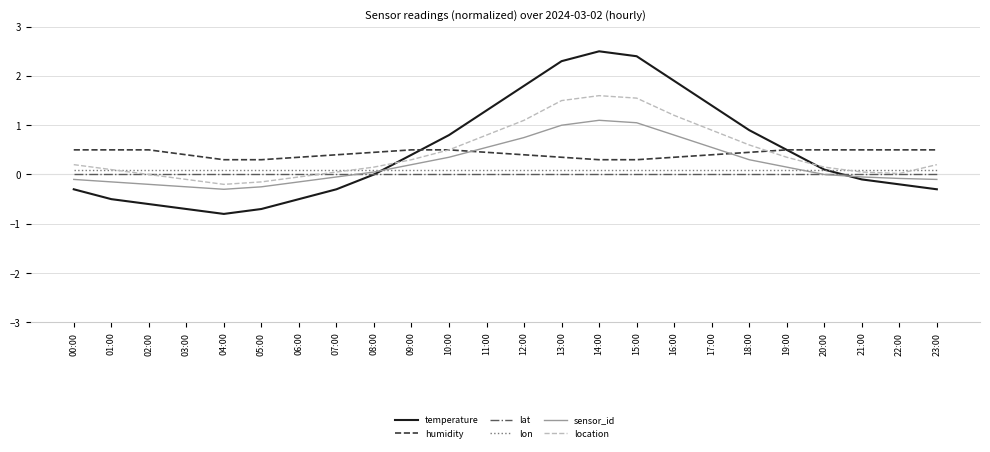

True or false: humidity and lat cross at least once.

False